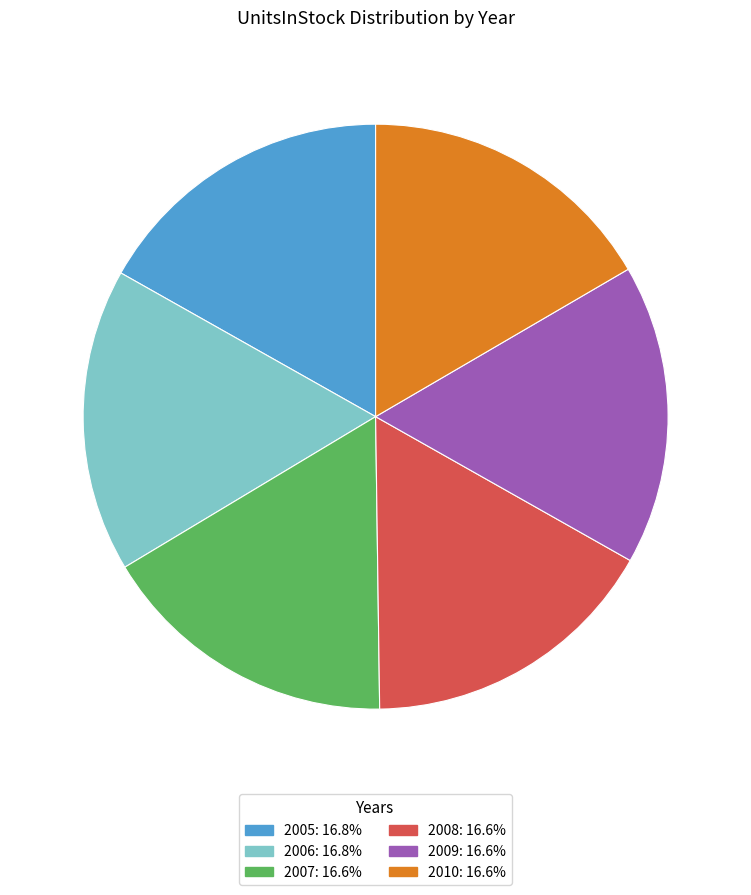

How many slices are in this pie chart?

6